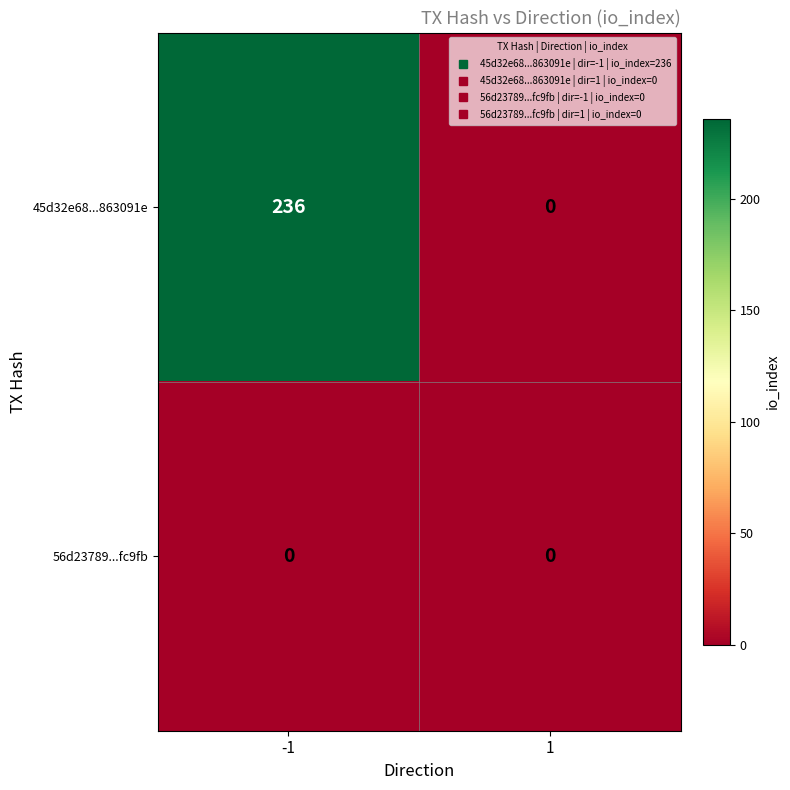

Reading left to right, list all the values displayed in this chart.

45d32e68...863091e: 236	0
56d23789...fc9fb: 0	0